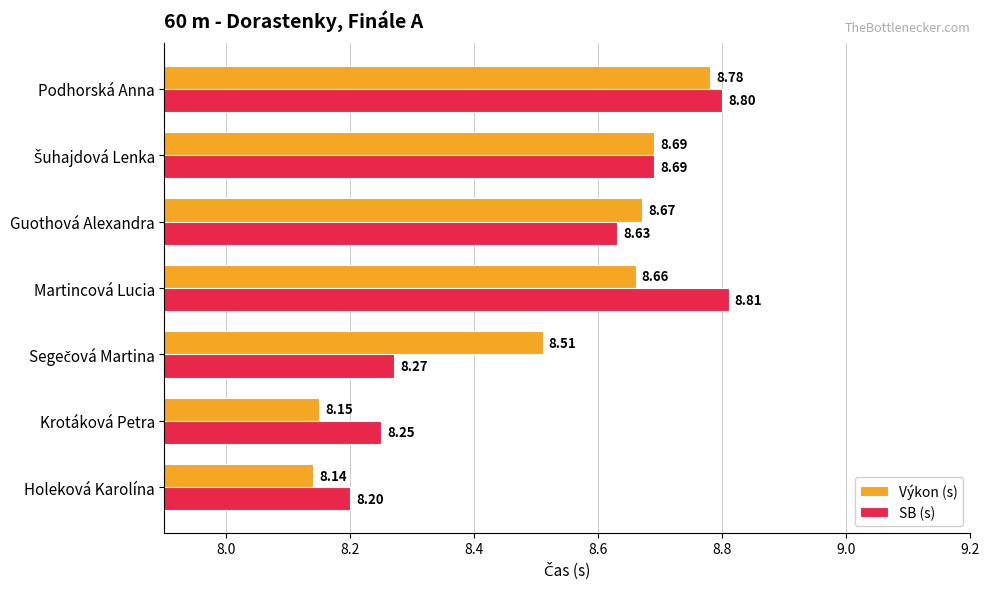

What is the average value of the Výkon (s) series?

8.5